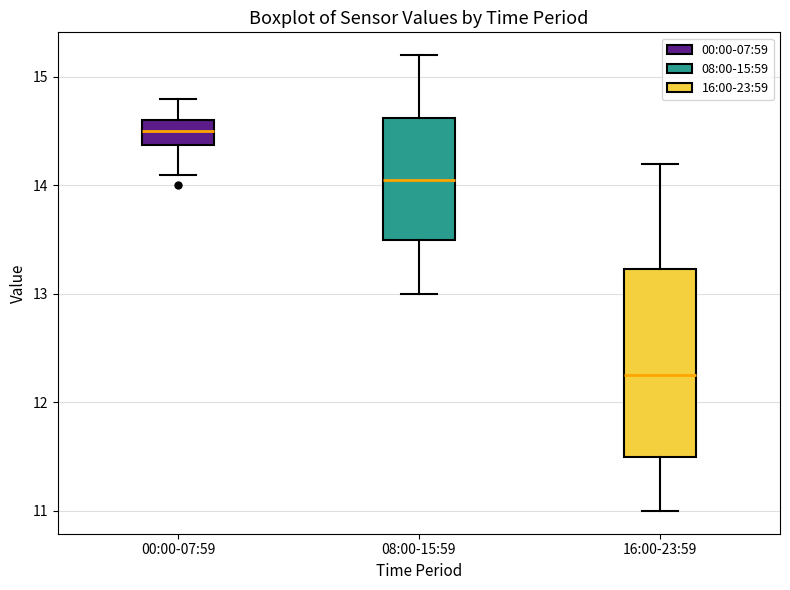

Where is the upper edge of the box for 08:00-15:59 on the y-axis? The values are not printed on the chart, so give them approximately, as read against the axis.

14.6